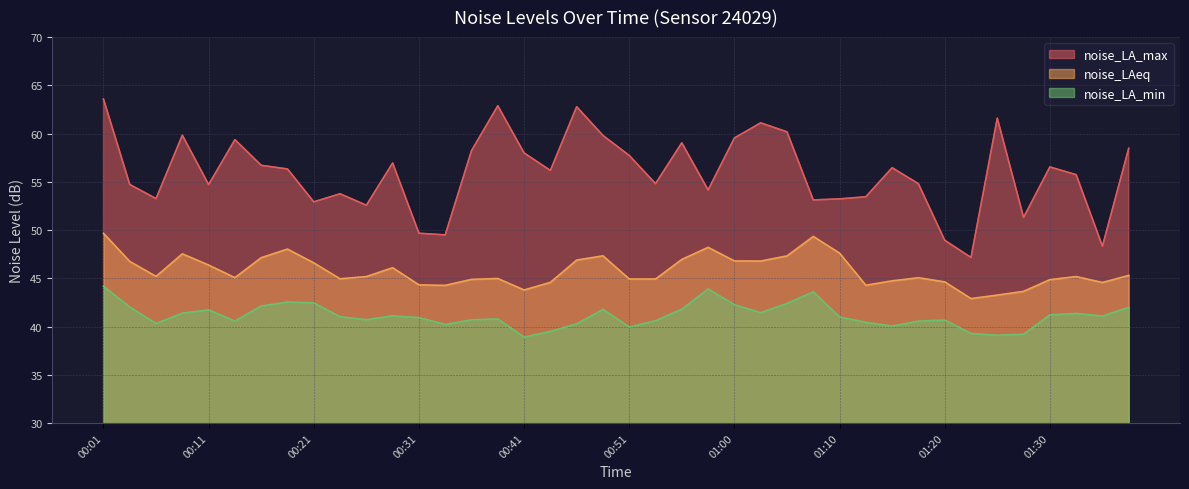

The value of noise_LAeq at 00:06 is 79.6. True or false?

False